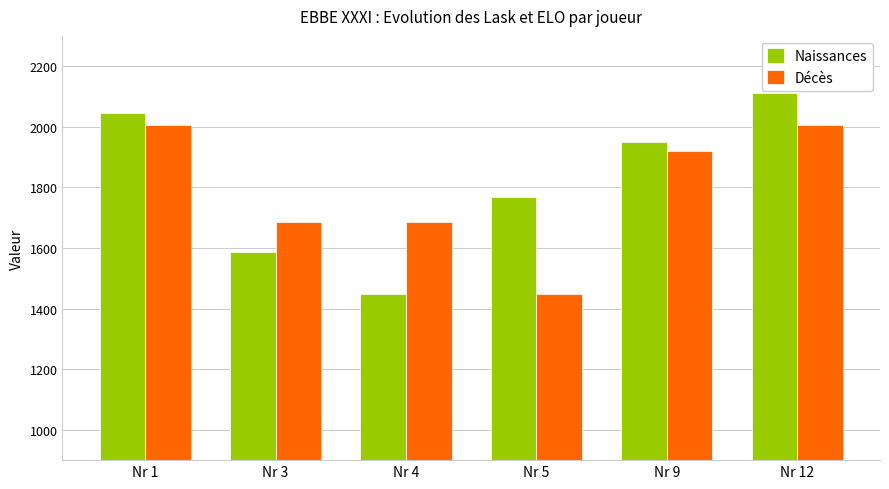

What is the difference between the highest and lowest values at Nr 3?

98